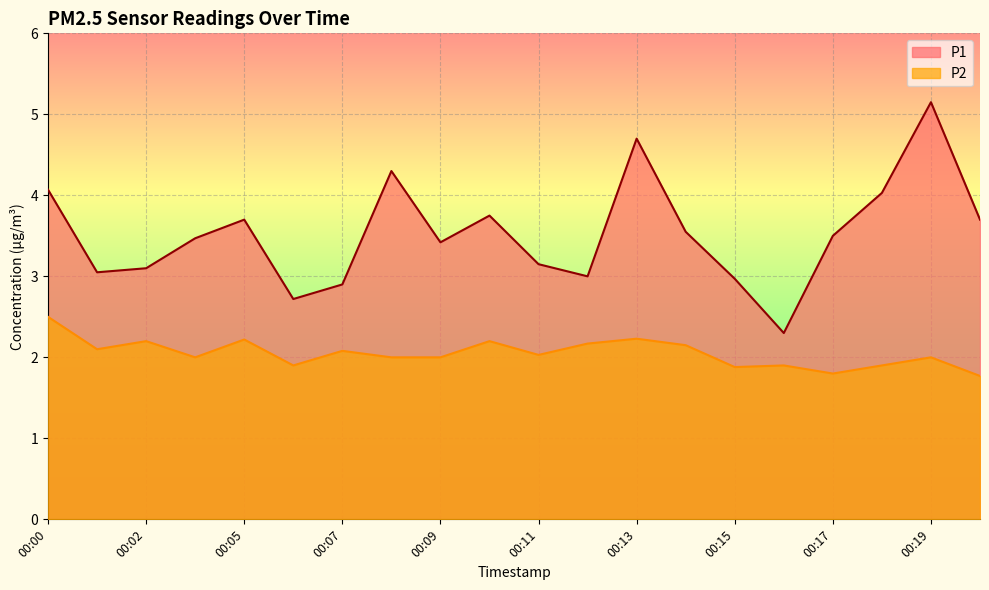

What is the value of the P2 point at the 7th from the left?

2.1